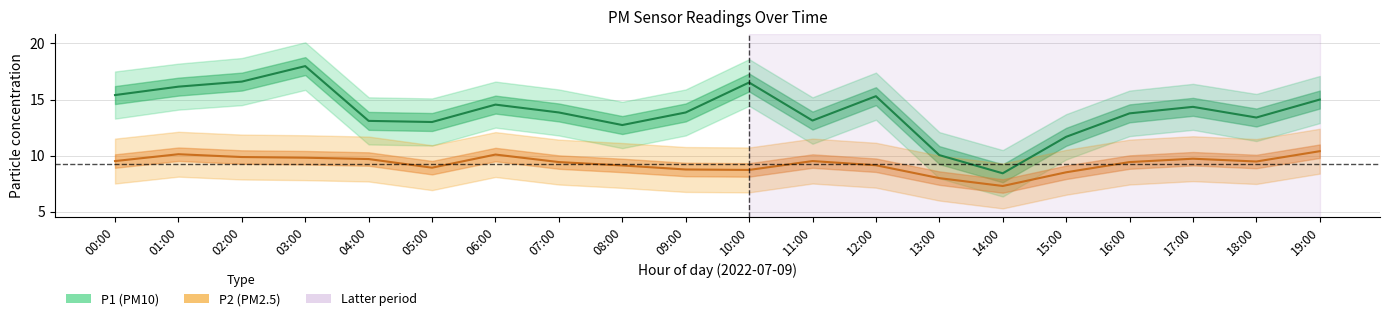

What is the total value across all series at 12:00?

24.5